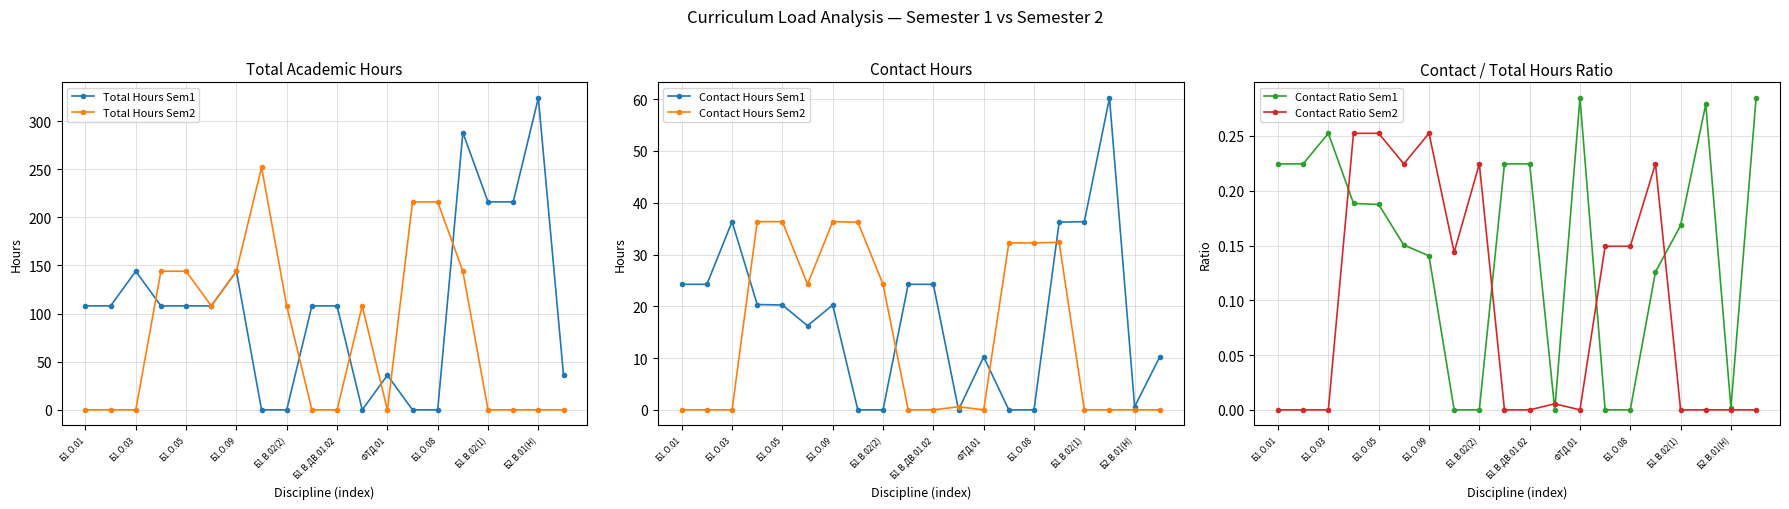

Which series has the largest total across all categories?

Total Hours Sem1